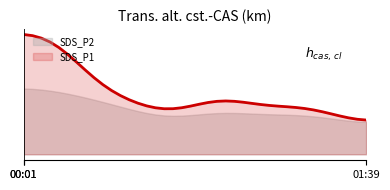

Reading left to right, list all the values displayed in this chart.

SDS_P1: 0.2	0.2	0.3	1.7	0.2	0.1	0.2	0.3	0.3	0.1	0.0	0.3	0.4	0.1	0.2	0.1	0.1	0.0	0.1	0.2	0.1	0.2	0.5	0.3	0.1	0.1	0.2	0.2	0.0	0.2	0.1	0.3	0.3	0.2	0.0	0.1	0.2	0.2	0.0	0.1
SDS_P2: 0.2	0.2	0.3	0.3	0.2	0.1	0.2	0.3	0.3	0.1	0.0	0.3	0.2	0.1	0.2	0.1	0.1	0.0	0.1	0.2	0.1	0.2	0.3	0.1	0.1	0.1	0.2	0.2	0.0	0.2	0.1	0.2	0.2	0.2	0.0	0.1	0.2	0.2	0.0	0.1